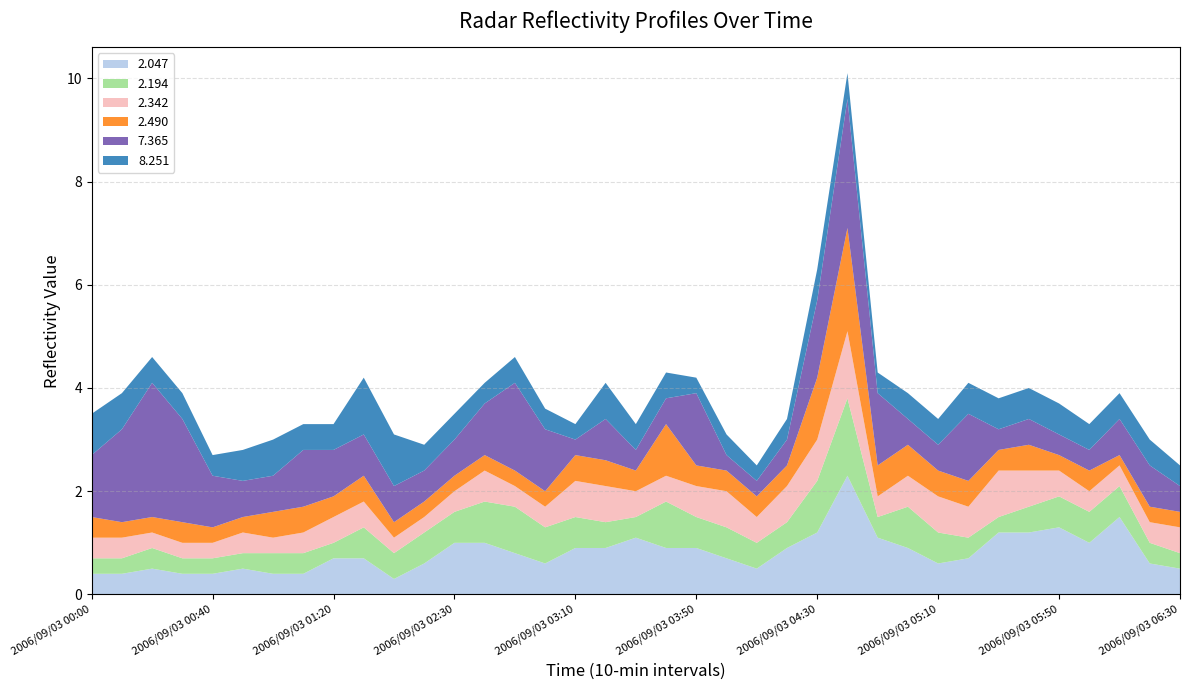

Reading right to left, extract all data points from this chart.

2.047: 0.5	0.6	1.5	1.0	1.3	1.2	1.2	0.7	0.6	0.9	1.1	2.3	1.2	0.9	0.5	0.7	0.9	0.9	1.1	0.9	0.9	0.6	0.8	1.0	1.0	0.6	0.3	0.7	0.7	0.4	0.4	0.5	0.4	0.4	0.5	0.4	0.4
2.194: 0.3	0.4	0.6	0.6	0.6	0.5	0.3	0.4	0.6	0.8	0.4	1.5	1.0	0.5	0.5	0.6	0.6	0.9	0.4	0.5	0.6	0.7	0.9	0.8	0.6	0.6	0.5	0.6	0.3	0.4	0.4	0.3	0.3	0.3	0.4	0.3	0.3
2.342: 0.5	0.4	0.4	0.4	0.5	0.7	0.9	0.6	0.7	0.6	0.4	1.3	0.8	0.7	0.5	0.7	0.6	0.5	0.5	0.7	0.7	0.4	0.4	0.6	0.4	0.3	0.3	0.5	0.5	0.4	0.3	0.4	0.3	0.3	0.3	0.4	0.4
2.490: 0.3	0.3	0.2	0.4	0.3	0.5	0.4	0.5	0.5	0.6	0.6	2.0	1.2	0.4	0.4	0.4	0.4	1.0	0.4	0.5	0.5	0.3	0.3	0.3	0.3	0.3	0.3	0.5	0.4	0.5	0.5	0.3	0.3	0.4	0.3	0.3	0.4
7.365: 0.5	0.8	0.7	0.4	0.4	0.5	0.4	1.3	0.5	0.5	1.4	2.5	1.5	0.5	0.3	0.3	1.4	0.5	0.4	0.8	0.3	1.2	1.7	1.0	0.7	0.6	0.7	0.8	0.9	1.1	0.7	0.7	1.0	2.0	2.6	1.8	1.2
8.251: 0.4	0.5	0.5	0.5	0.6	0.6	0.6	0.6	0.5	0.5	0.4	0.5	0.6	0.4	0.3	0.4	0.3	0.5	0.5	0.7	0.3	0.4	0.5	0.4	0.5	0.5	1.0	1.1	0.5	0.5	0.7	0.6	0.4	0.5	0.5	0.7	0.8